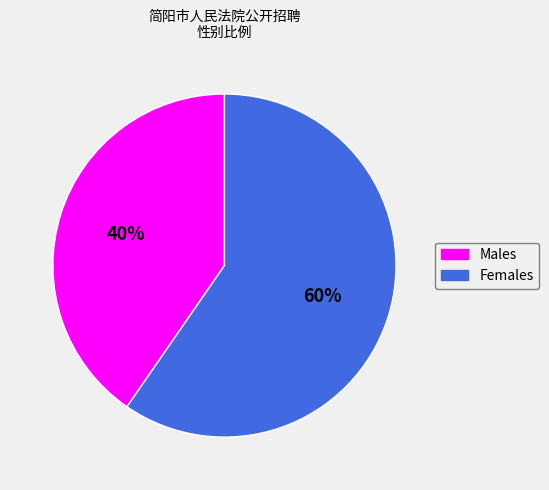

Is there any slice that represents more than half of the pie?

Yes